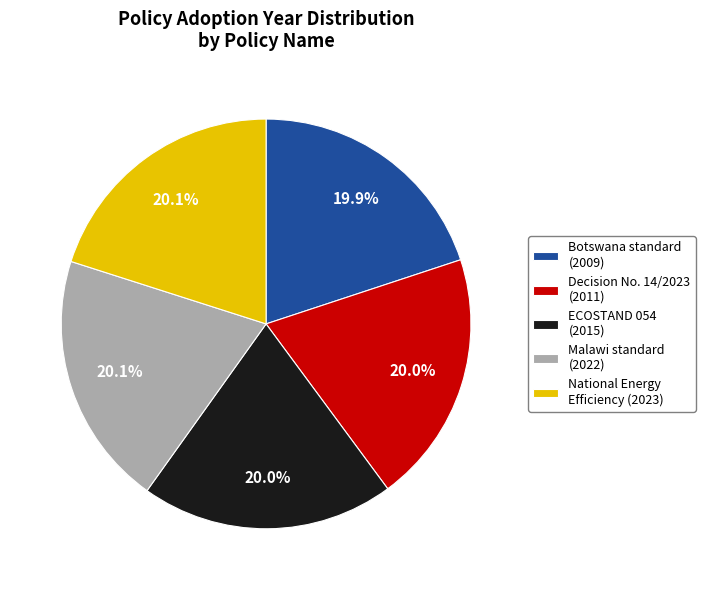

To the nearest percent, what is the average slice percentage?

20%